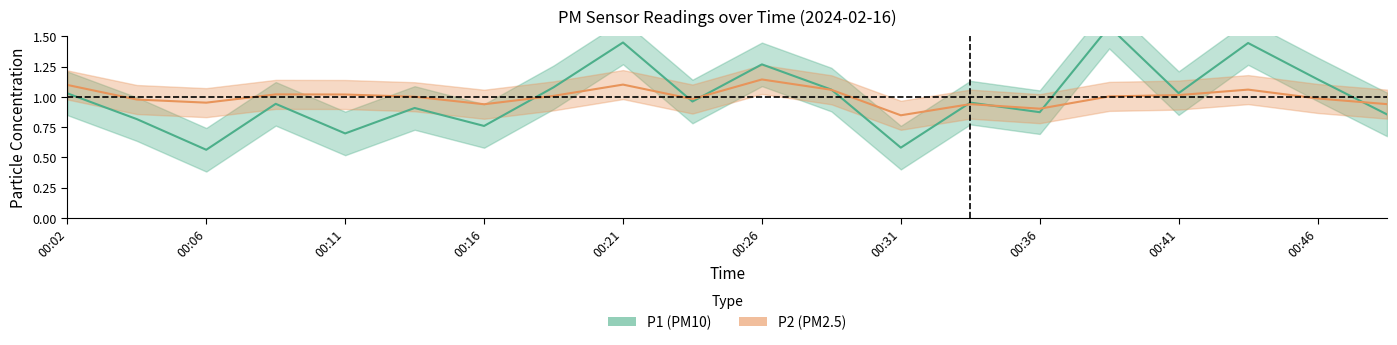

Count the number of data series in this chart.

2